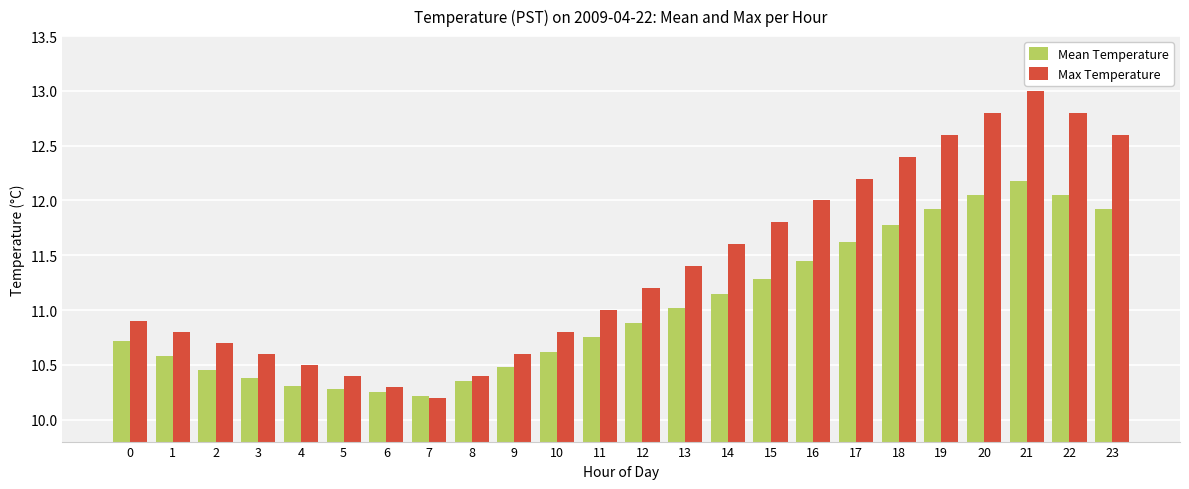

True or false: Max Temperature has a value of 4.6 at 1.

False